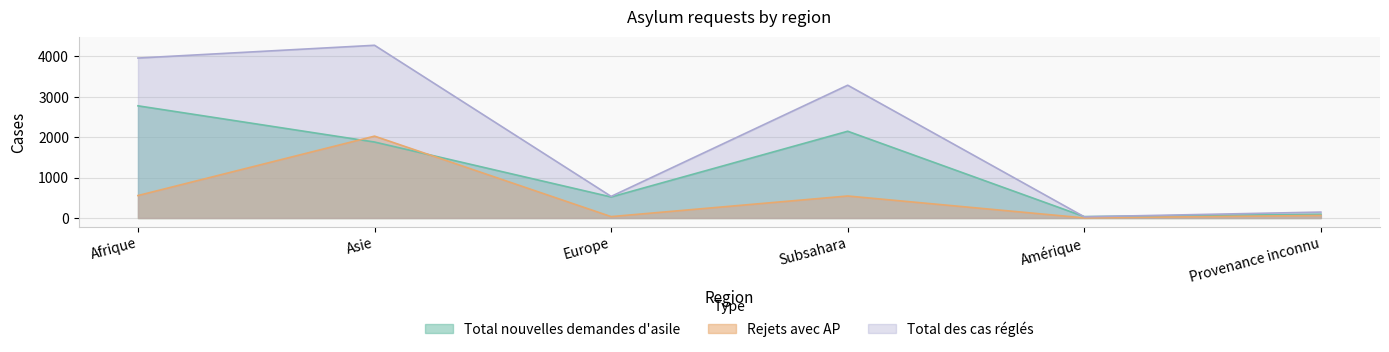

Which series changed the most between Europe and Subsahara?

Total des cas réglés